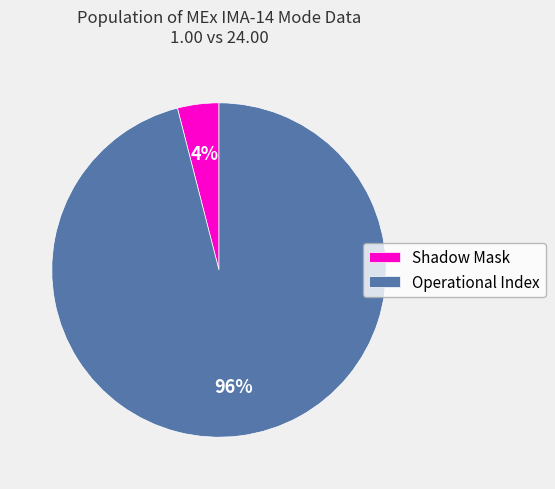

Rank the categories by value from highest to lowest.

Operational Index, Shadow Mask